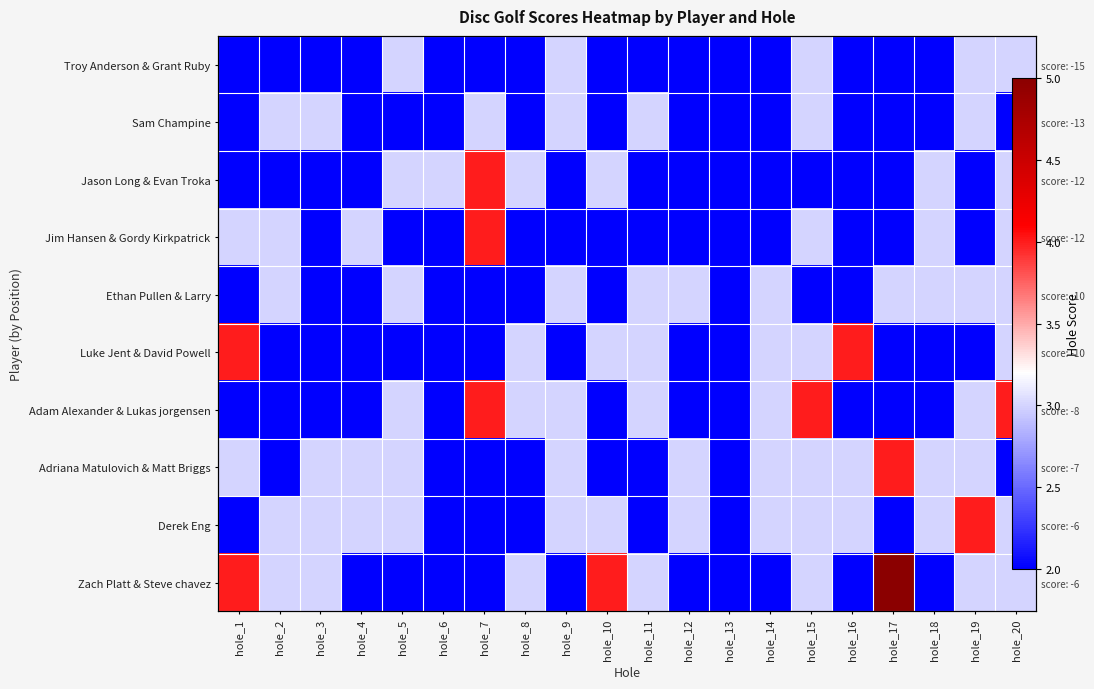

What is the minimum value shown in the chart?

2